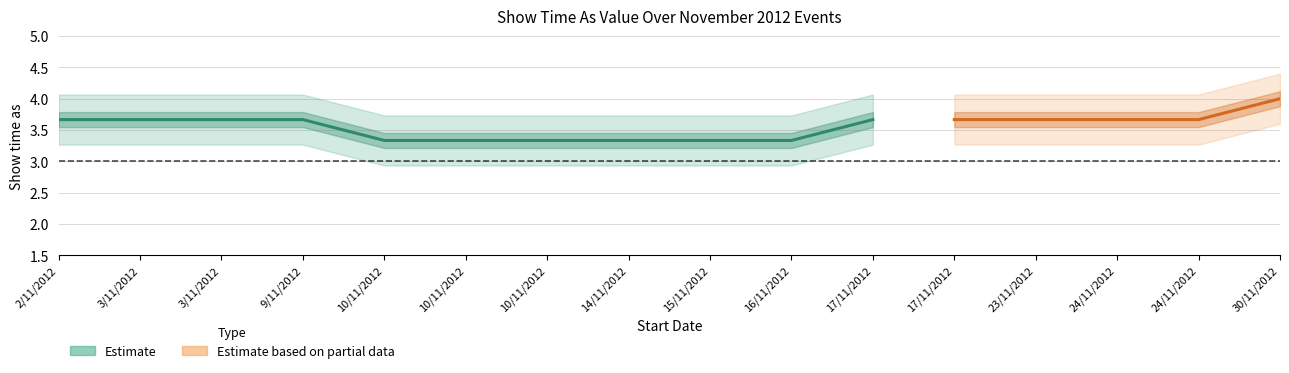

What is the sum of all Show time as values?

57.0